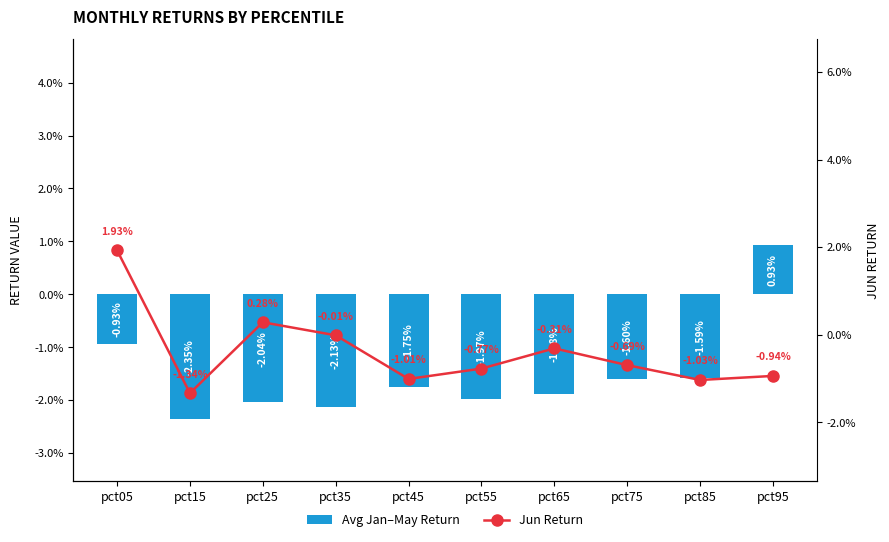

The Avg Jan–May Return series shows -0.0 at pct05. True or false?

False